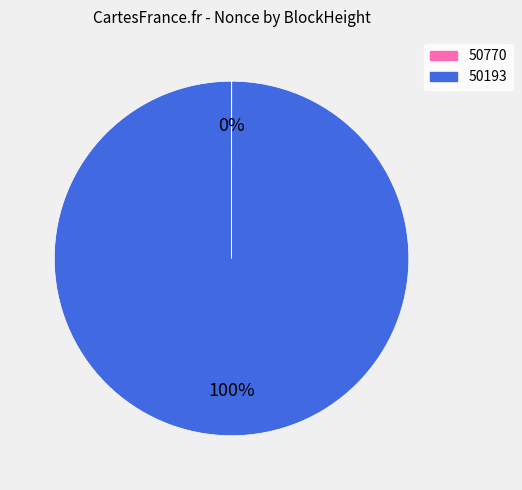

To the nearest percent, what is the average slice percentage?

50%